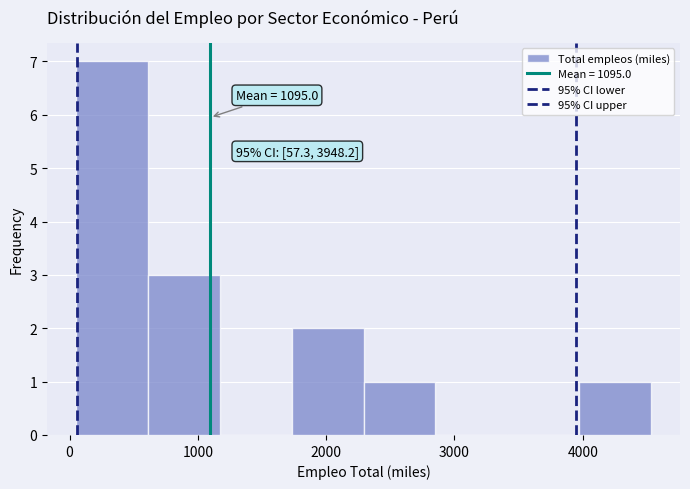

Over which range of the x-axis is the bar tallest?

0 to 600